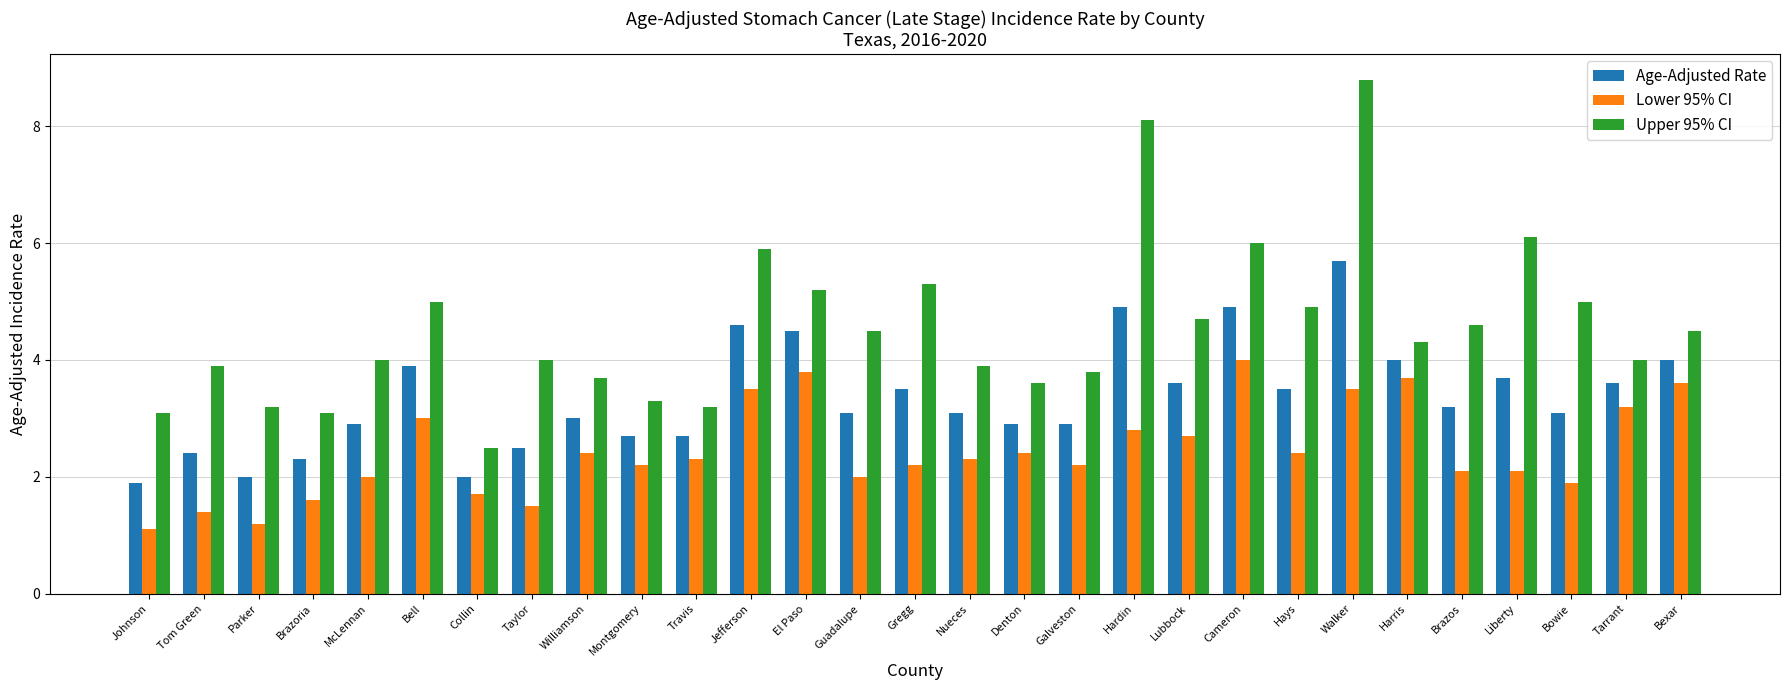

True or false: Age-Adjusted Rate has a value of 2.7 at Montgomery.

True